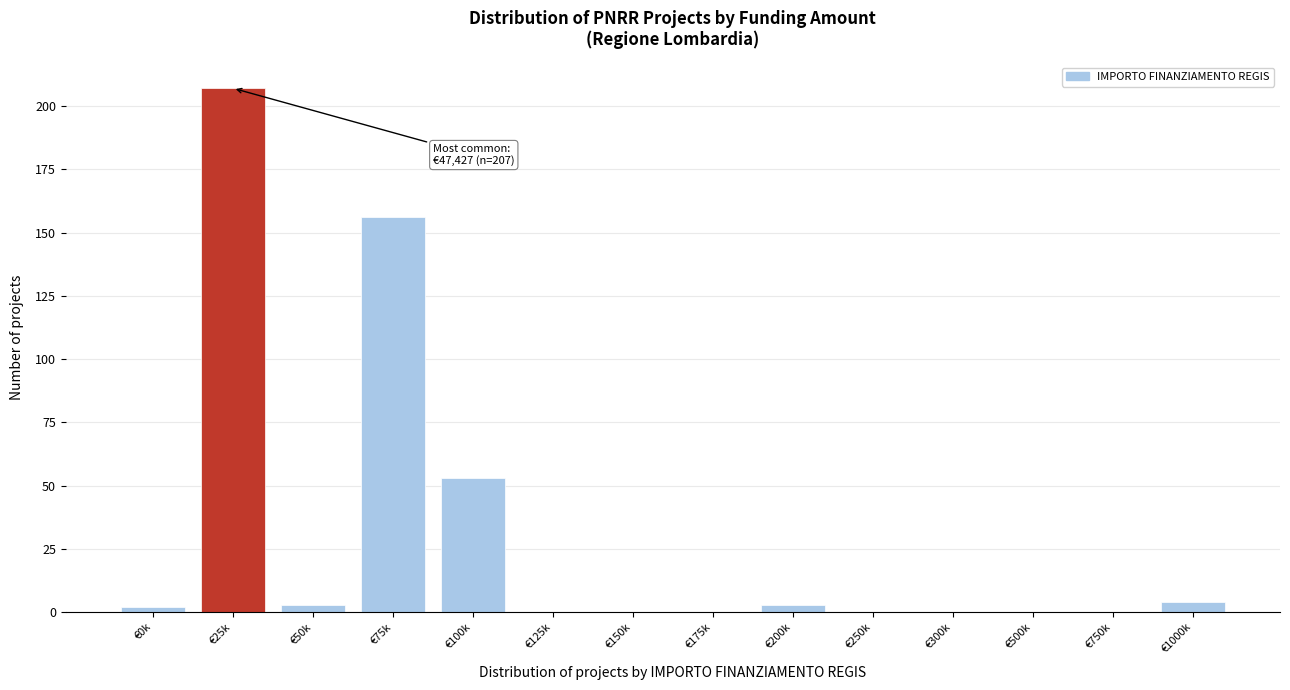

Reading left to right, list all the values displayed in this chart.

€0k=2	€25k=207	€50k=3	€75k=156	€100k=53	€125k=0	€150k=0	€175k=0	€200k=3	€250k=0	€300k=0	€500k=0	€750k=0	€1000k=4